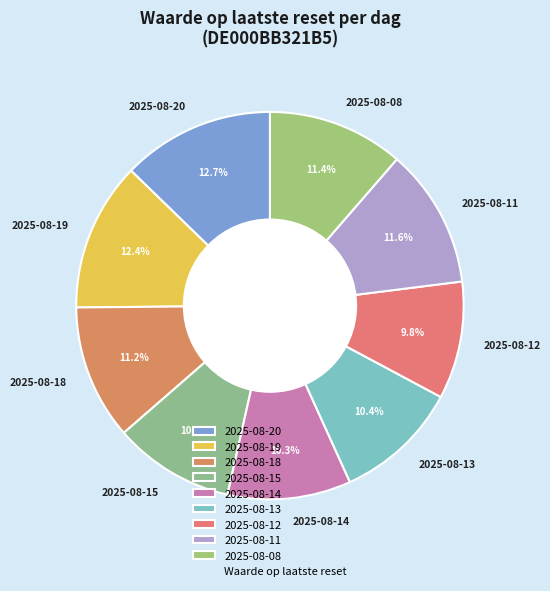

What is the total percentage of 2025-08-15 and 2025-08-20?

22.8%